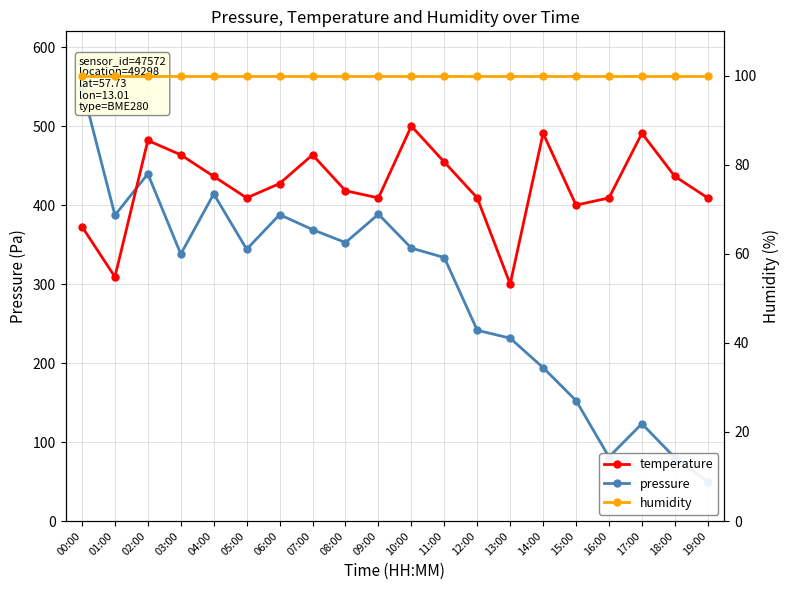

Reading left to right, list all the values displayed in this chart.

pressure: 550.0	387.2	439.6	338.0	414.2	344.1	387.9	369.0	352.6	388.5	345.5	333.6	241.5	231.5	194.2	152.5	81.1	123.2	80.1	50.0
temperature: 372.7	309.1	481.8	463.6	436.4	409.1	427.3	463.6	418.2	409.1	500.0	454.5	409.1	300.0	490.9	400.0	409.1	490.9	436.4	409.1
humidity: 100.0	100.0	100.0	100.0	100.0	100.0	100.0	100.0	100.0	100.0	100.0	100.0	100.0	100.0	100.0	100.0	100.0	100.0	100.0	100.0